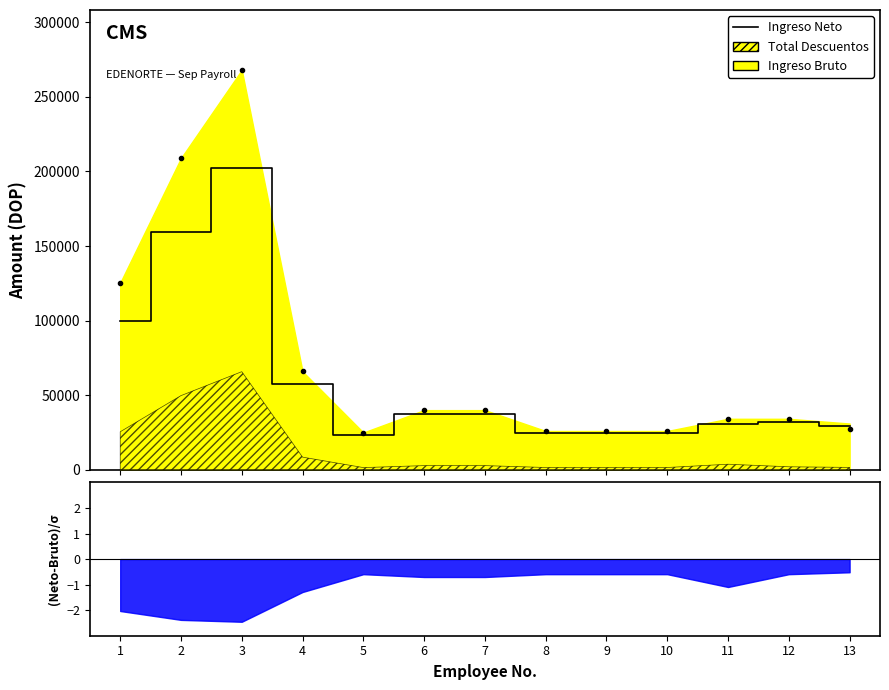

Where is the first local maximum for Salario Percibido?

3